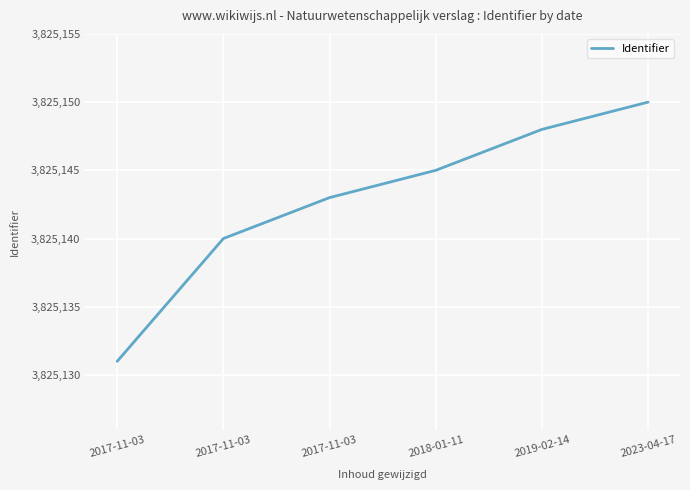

What is the change in value from 2017-11-03 to 2023-04-17?

+7